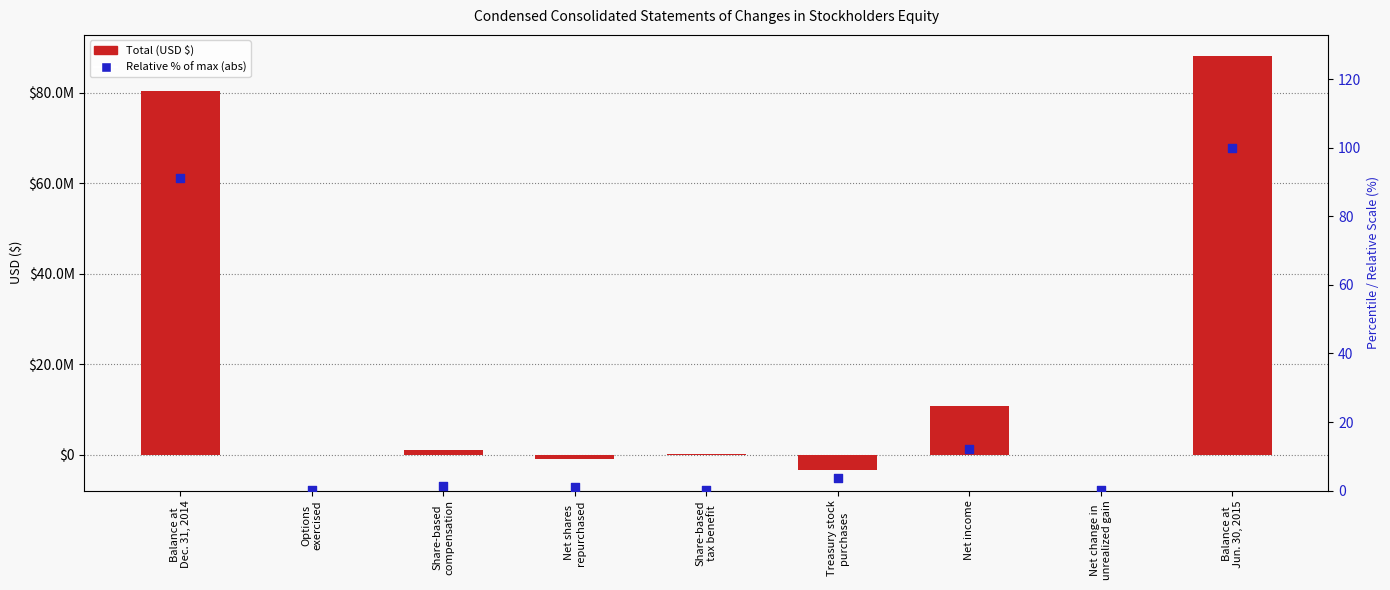

Which series reaches the maximum Y coordinate?

Total